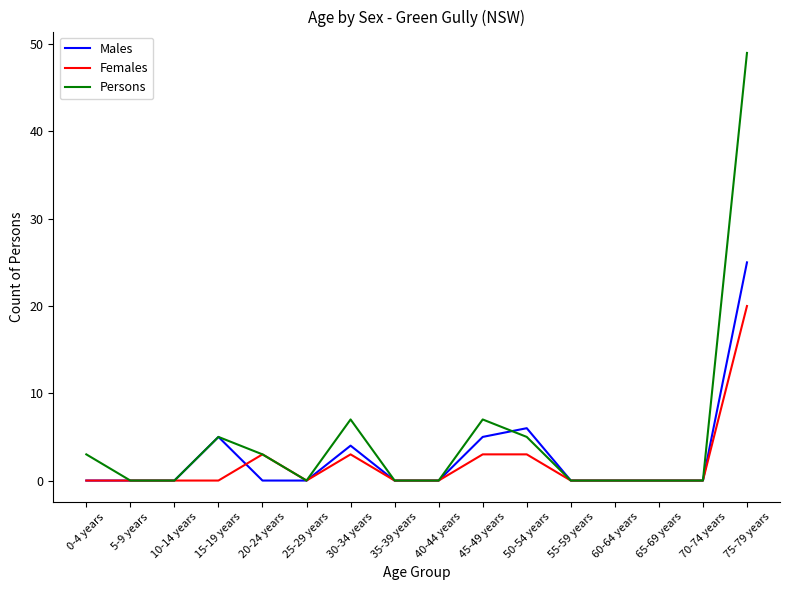

Reading left to right, extract all data points from this chart.

Males: 0-4 years=0	5-9 years=0	10-14 years=0	15-19 years=5	20-24 years=0	25-29 years=0	30-34 years=4	35-39 years=0	40-44 years=0	45-49 years=5	50-54 years=6	55-59 years=0	60-64 years=0	65-69 years=0	70-74 years=0	75-79 years=25
Females: 0-4 years=0	5-9 years=0	10-14 years=0	15-19 years=0	20-24 years=3	25-29 years=0	30-34 years=3	35-39 years=0	40-44 years=0	45-49 years=3	50-54 years=3	55-59 years=0	60-64 years=0	65-69 years=0	70-74 years=0	75-79 years=20
Persons: 0-4 years=3	5-9 years=0	10-14 years=0	15-19 years=5	20-24 years=3	25-29 years=0	30-34 years=7	35-39 years=0	40-44 years=0	45-49 years=7	50-54 years=5	55-59 years=0	60-64 years=0	65-69 years=0	70-74 years=0	75-79 years=49